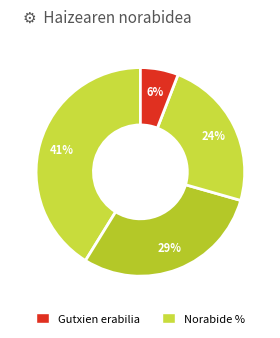

How many segments does this pie chart have?

4